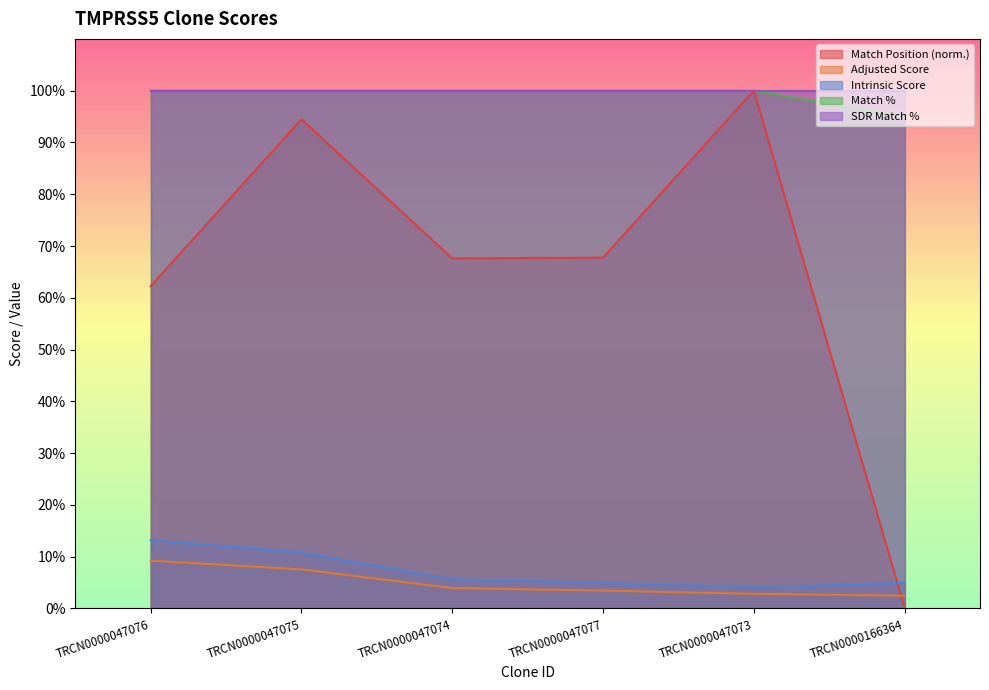

At how many categories does at least one series exceed 90?

6